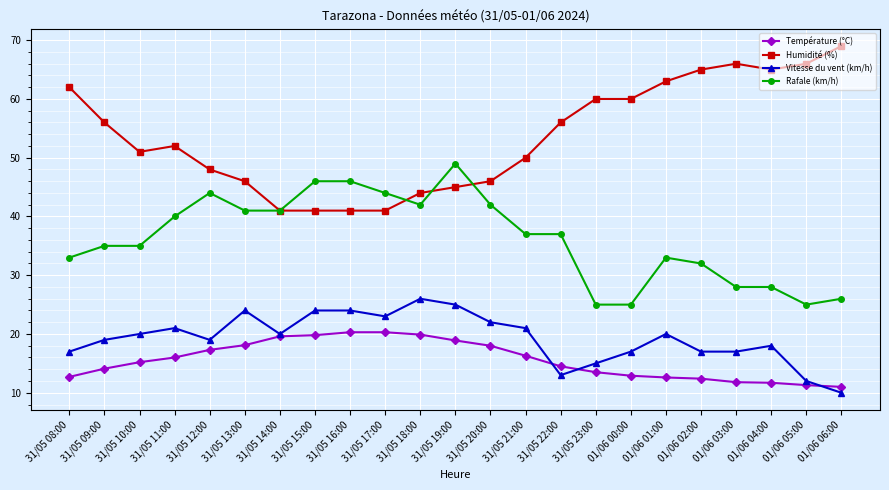

How many series are shown in this chart?

4